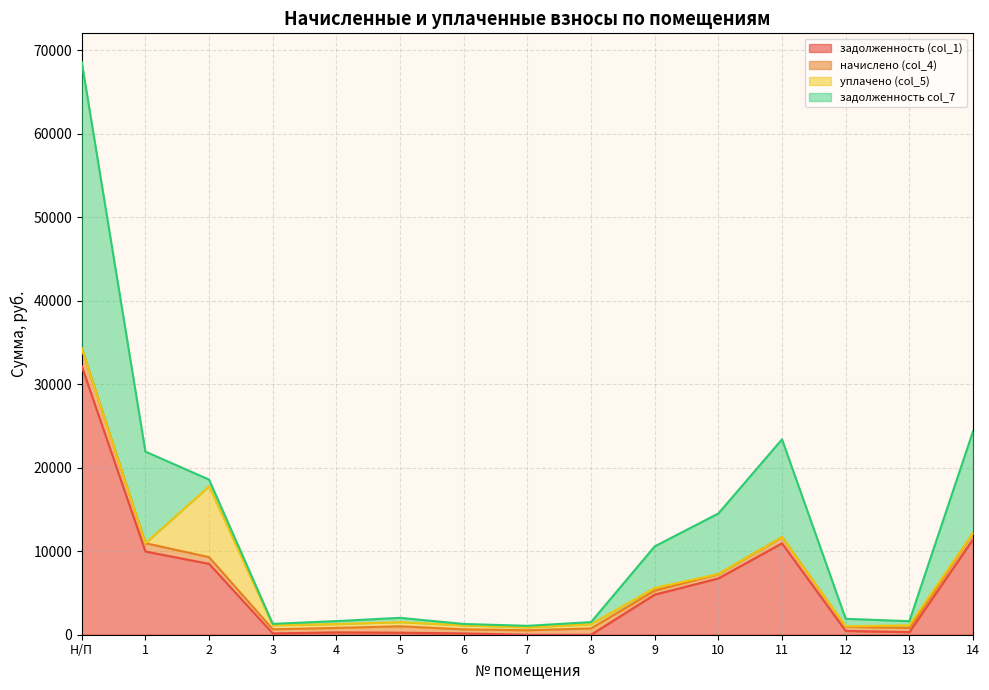

At which category is the sum across all series the highest?

Н/П